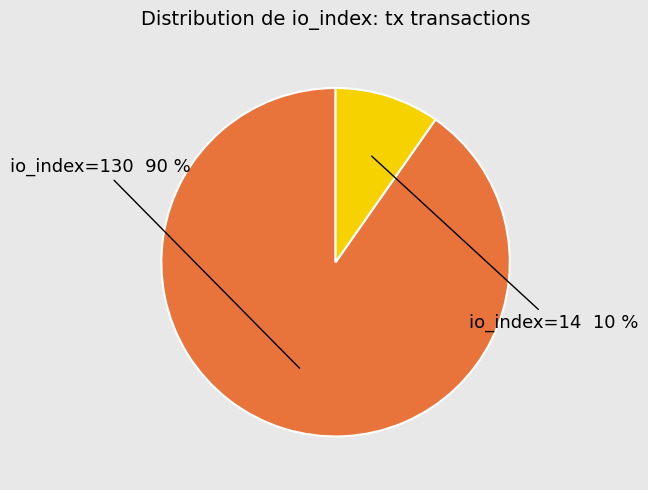

Is it true that io_index=14 is 10% of the pie?

True